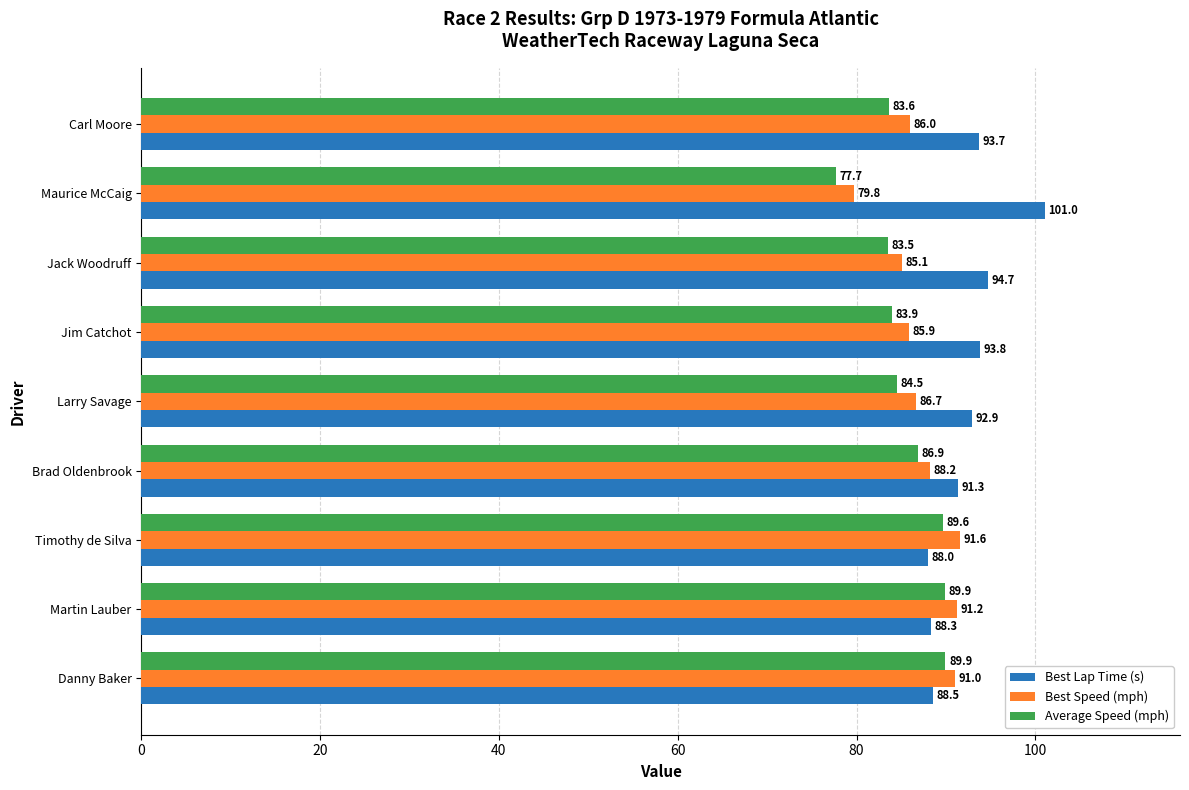

Where is Average Speed (mph) nearest to the value 83?

Jack Woodruff